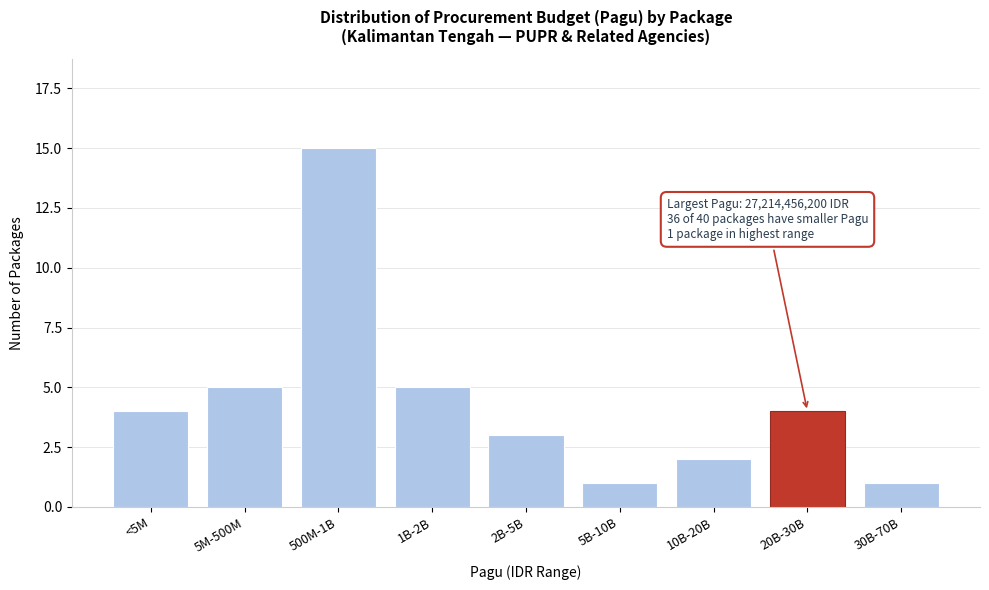

Reading left to right, extract all data points from this chart.

4	5	15	5	3	1	2	4	1